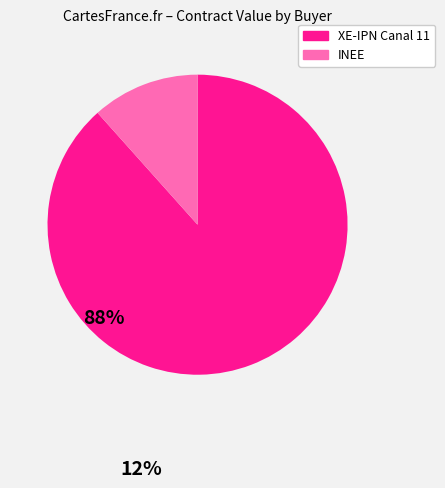

Combined, do XE-IPN Canal 11 and INEE account for over 50%?

Yes